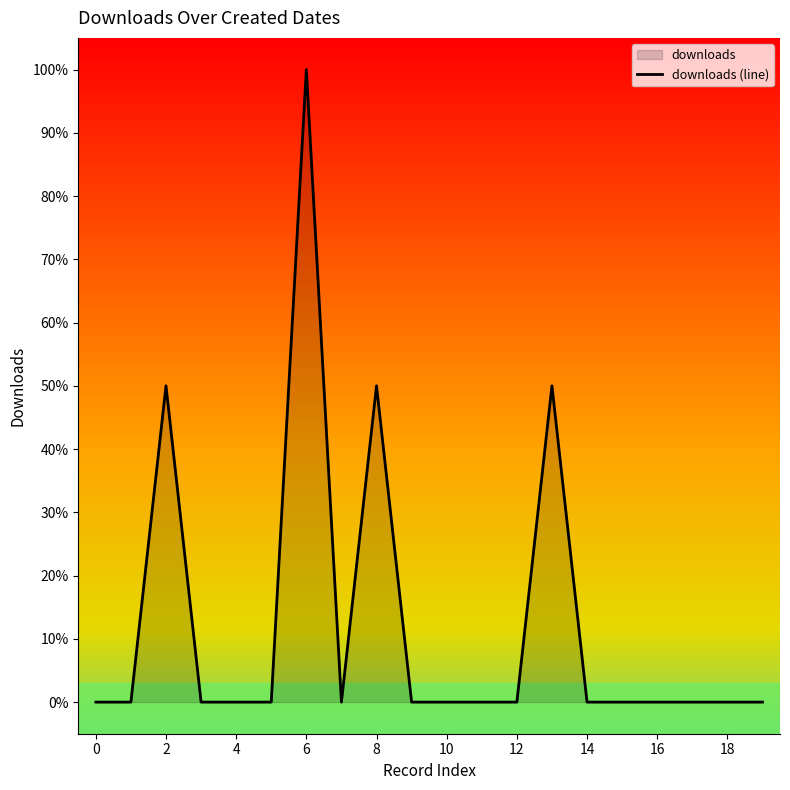

Does the chart display data point markers on the line(s)?

No